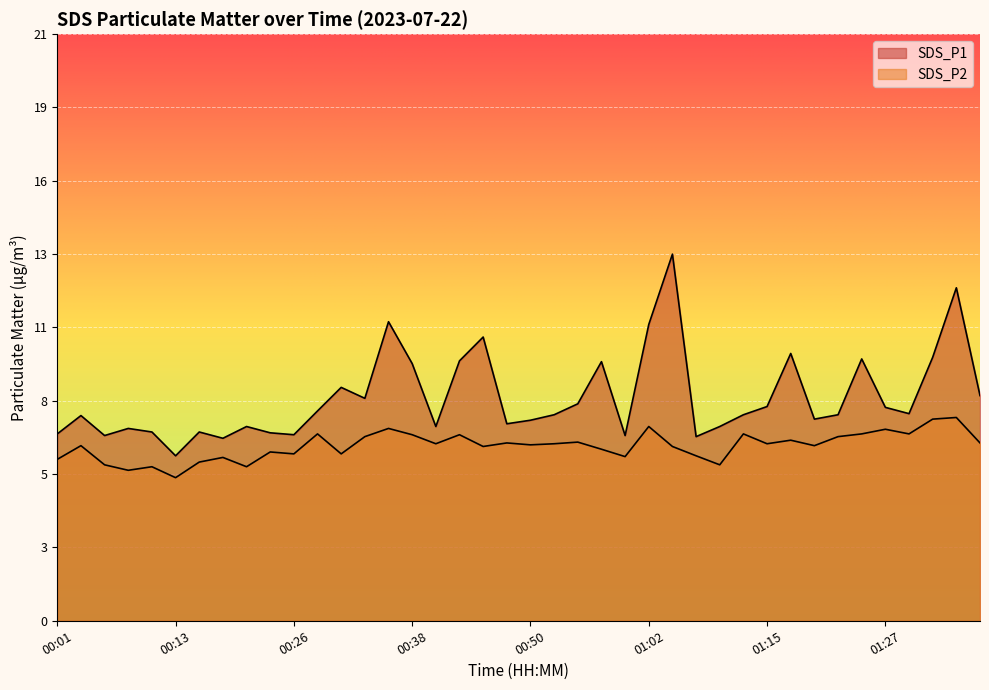

What is the sum of all SDS_P2 values?

255.6